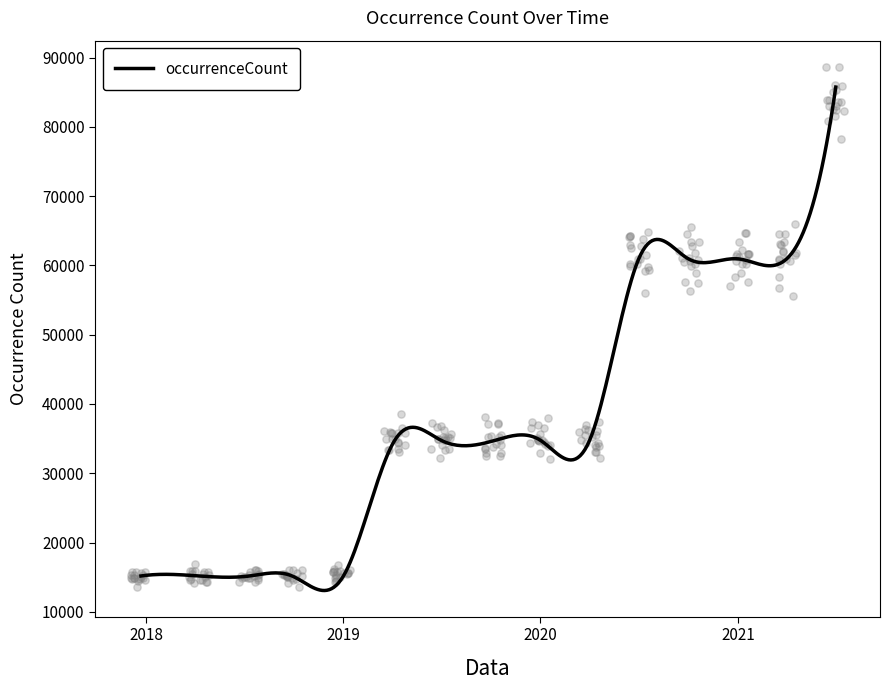

Which has a higher value, 2019-07-01 or 2021-07-01?

2021-07-01